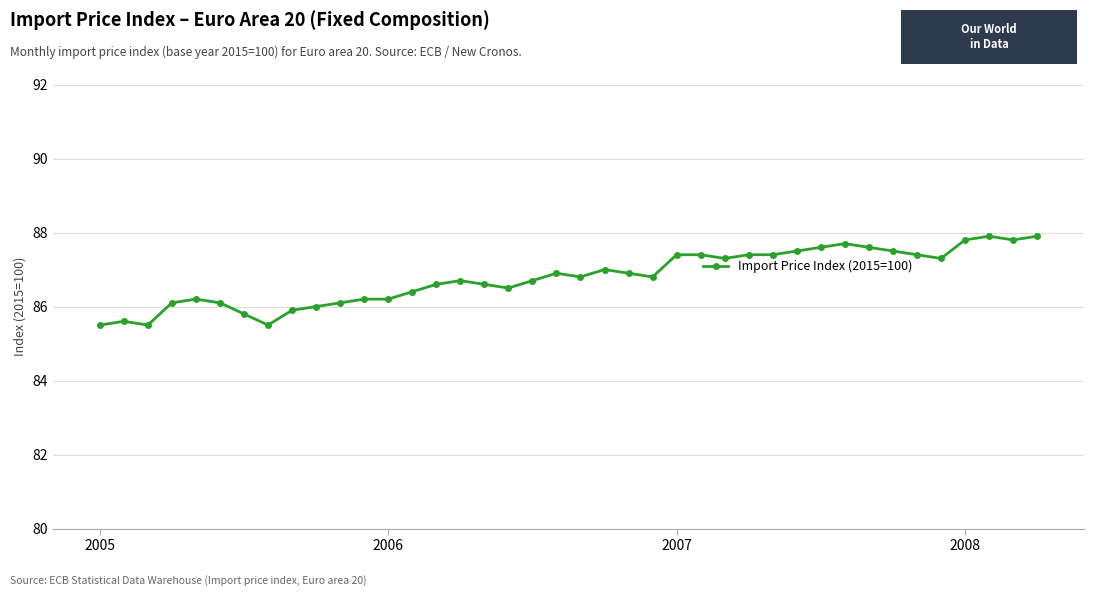

What is the minimum value shown in the chart?

85.5